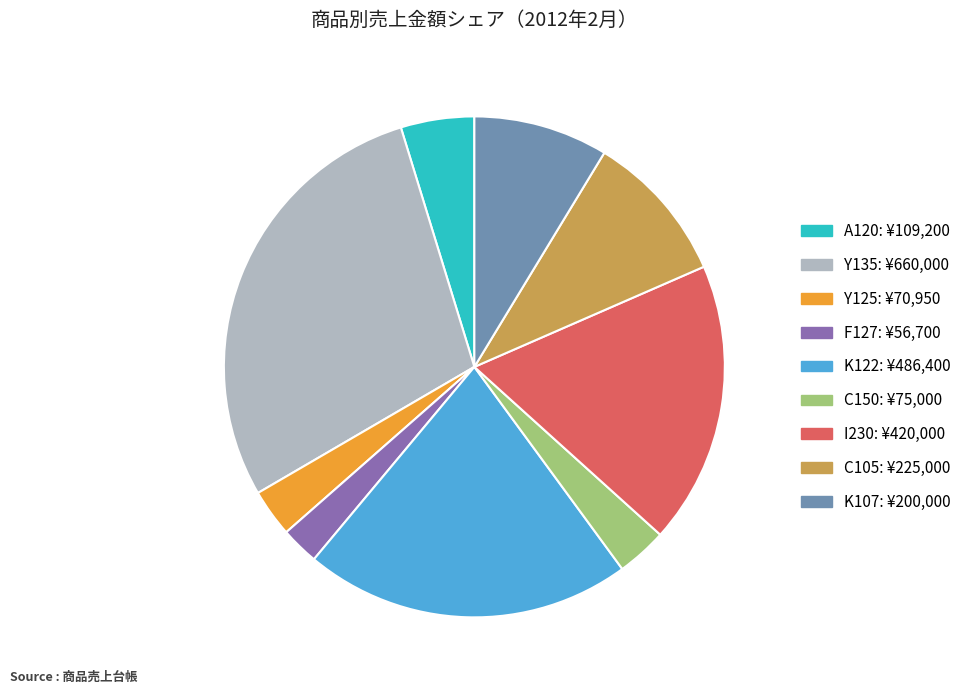

Does any single category account for the majority?

No